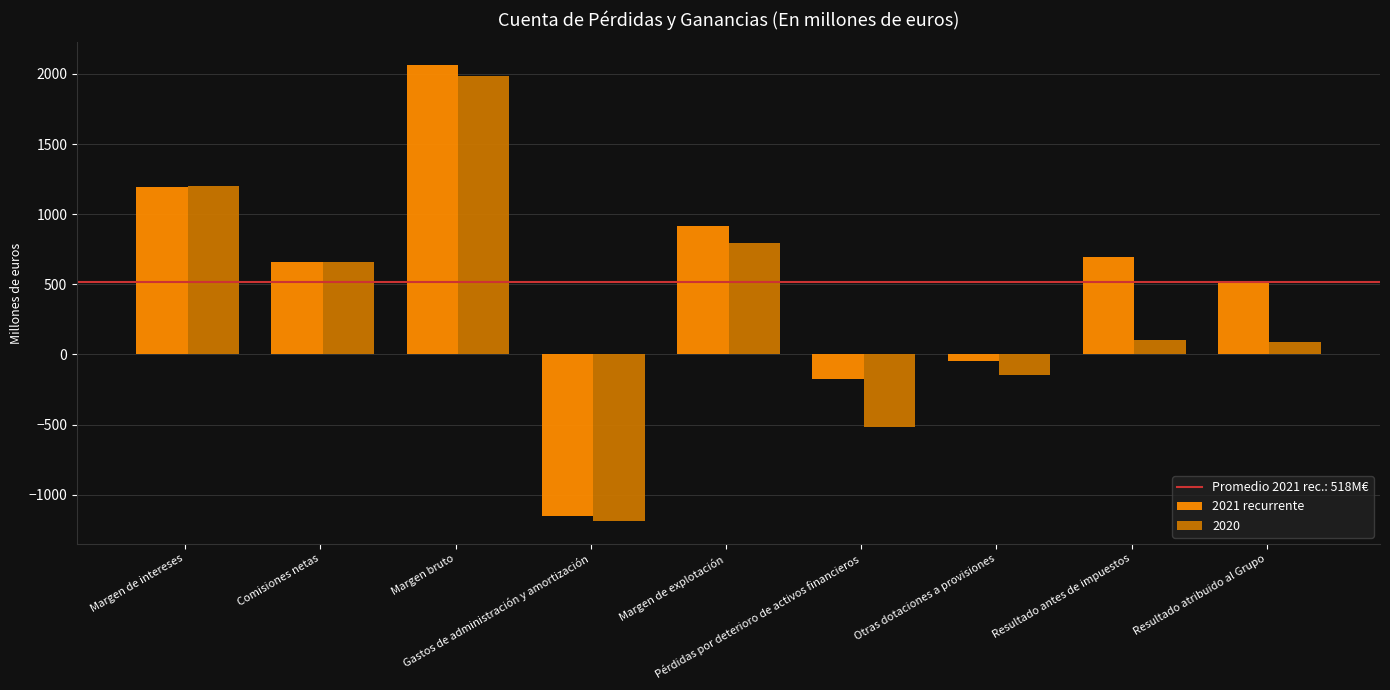

How many distinct data groups are displayed?

2